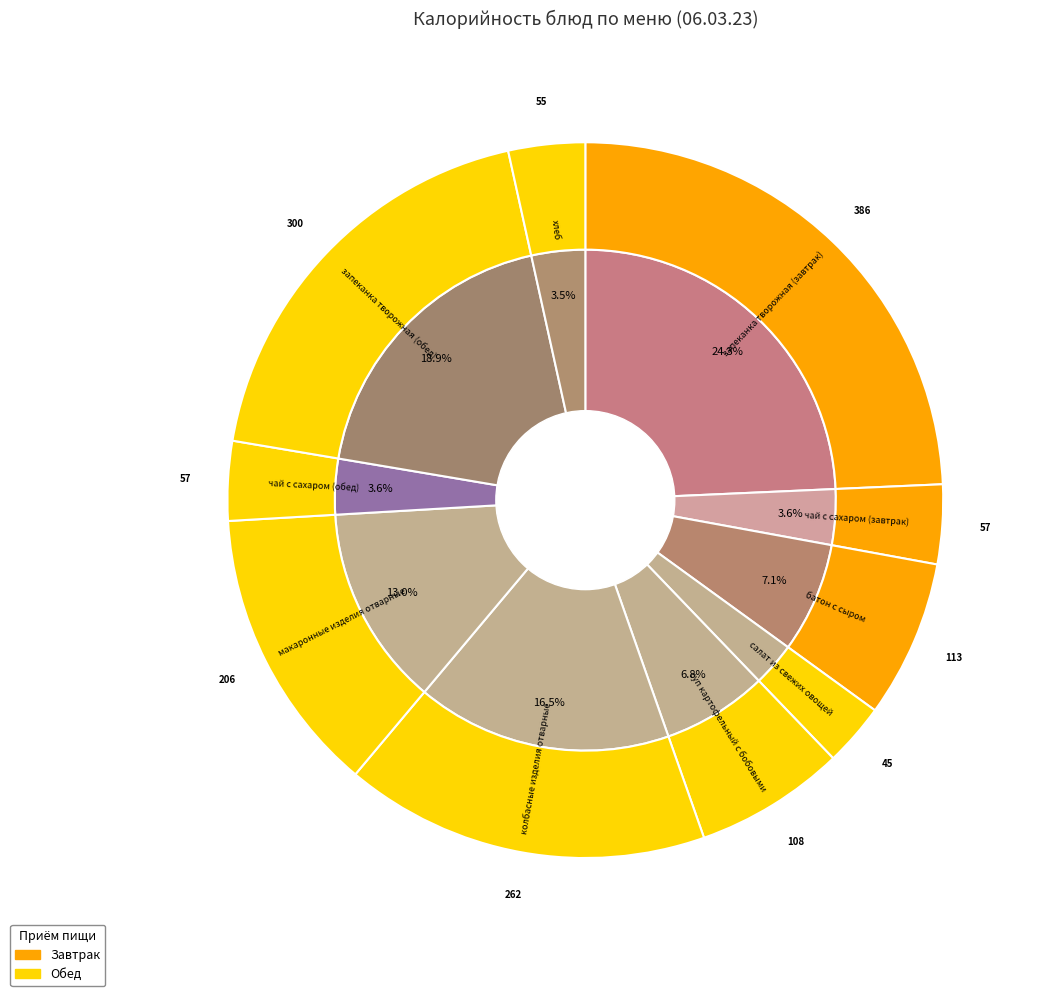

Is there a majority slice in this chart?

No